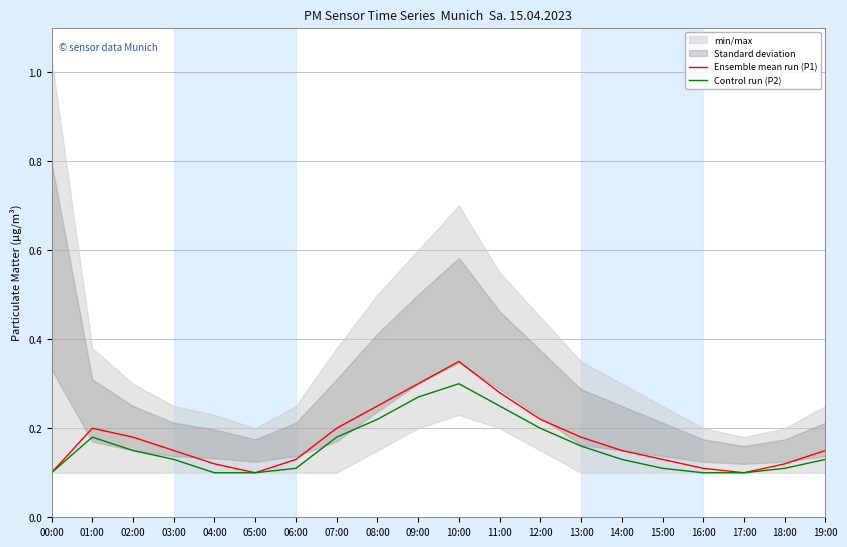

True or false: Ensemble mean run (P1) and Control run (P2) intersect in this chart.

False